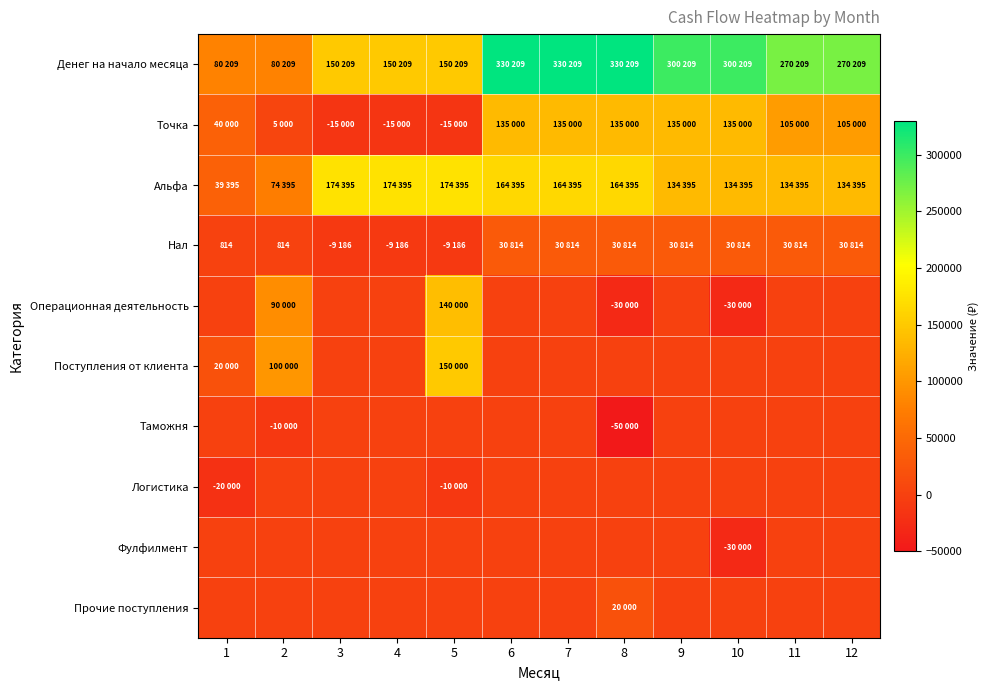

How many values in the Нал series are below 30814?

5